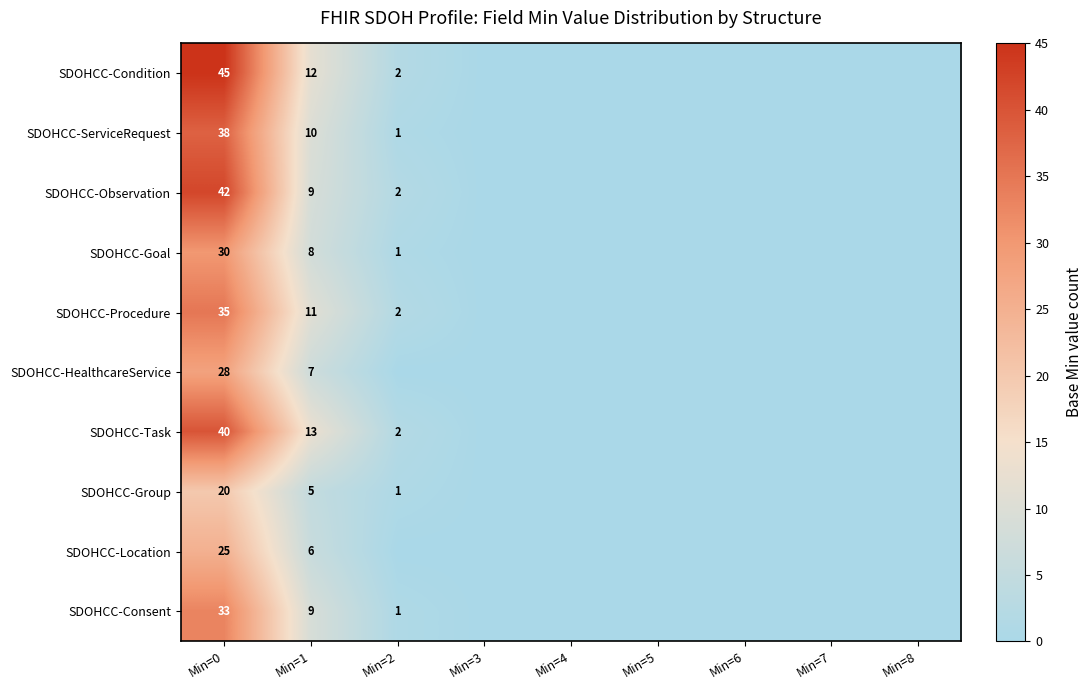

Is it true that SDOHCC-Goal equals 2 at Min=2?

False